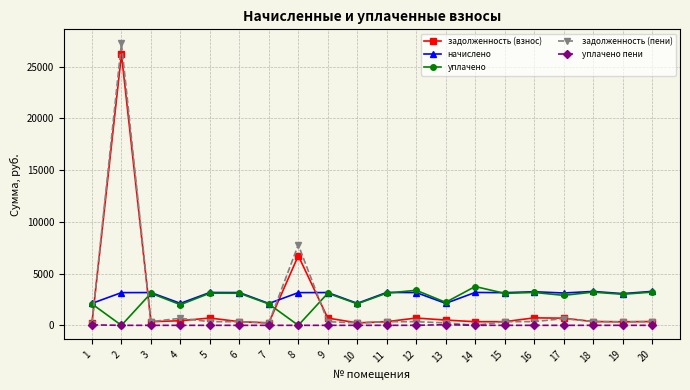

At which category does уплачено reach its first local valley?

2